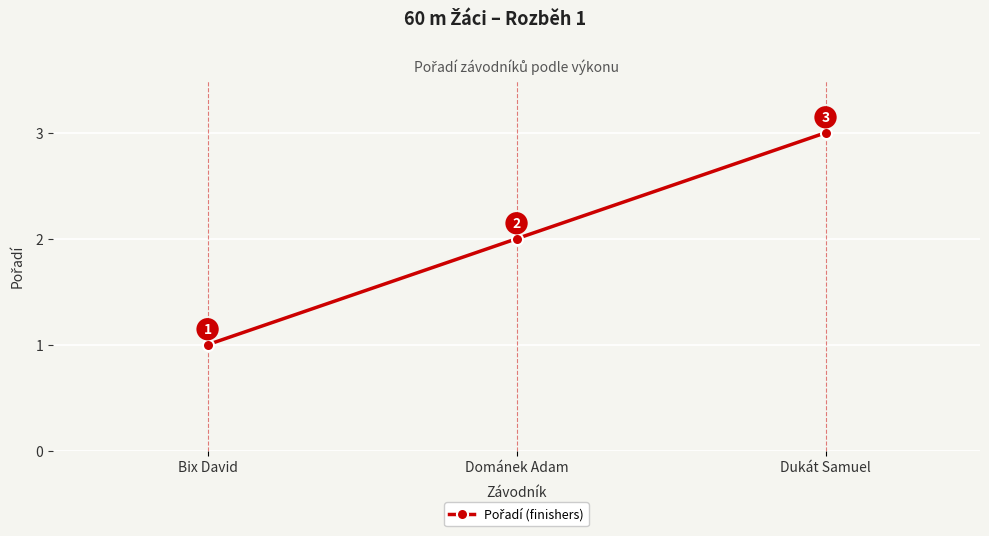

Where is the data nearest to the value 2?

Dománek Adam